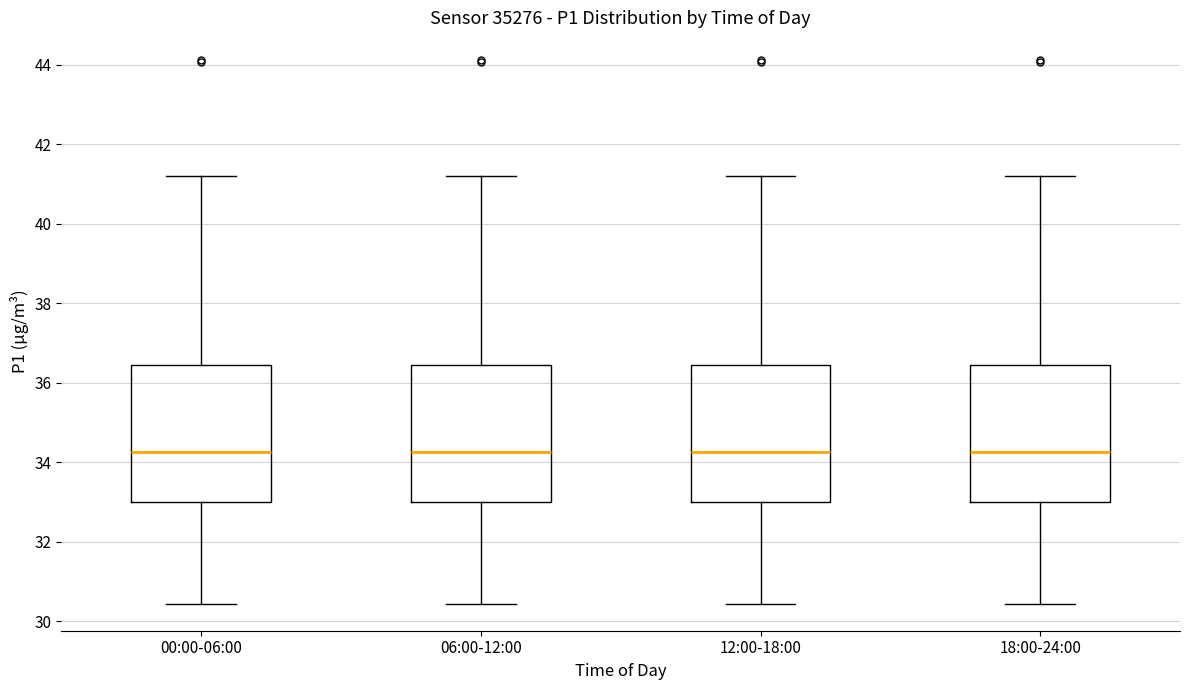

Reading left to right, read every box against the y-axis: the position of its median line, the range the box covers, and the ends of its whiskers. The values are not printed on the chart, so give them approximately, as read against the axis.

00:00-06:00: median 34.2, box 33.0 to 36.4, whiskers 30.4 to 41.2
06:00-12:00: median 34.2, box 33.0 to 36.4, whiskers 30.4 to 41.2
12:00-18:00: median 34.2, box 33.0 to 36.4, whiskers 30.4 to 41.2
18:00-24:00: median 34.2, box 33.0 to 36.4, whiskers 30.4 to 41.2